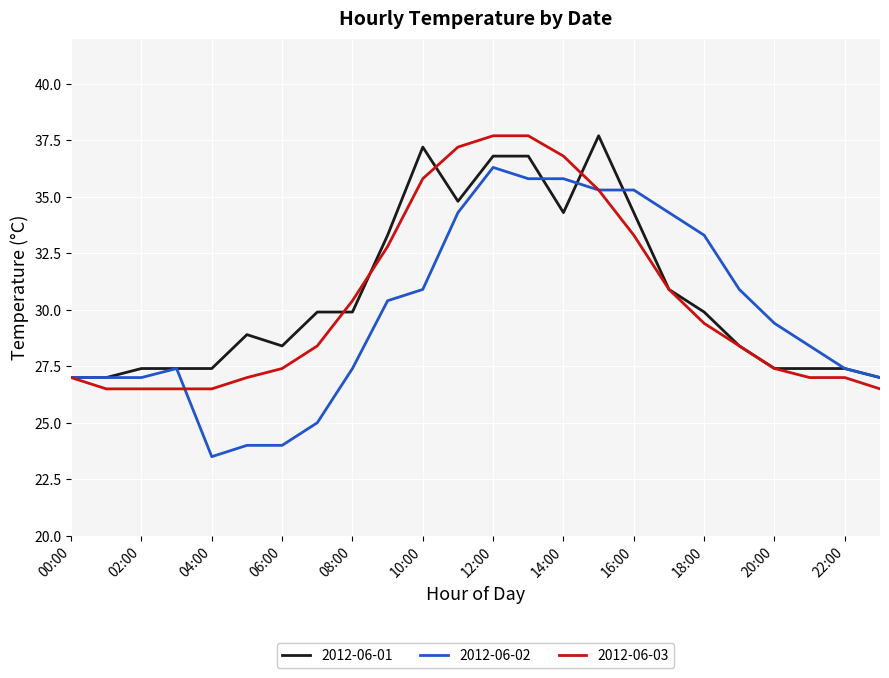

Which series has the largest range (max minus min)?

2012-06-02